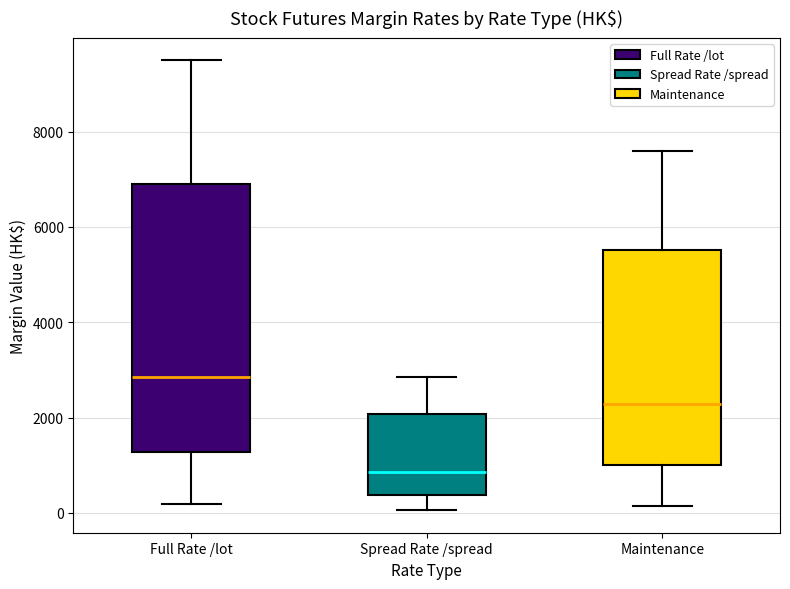

Reading left to right, transcribe this box plot: for each box, give where its median line is, the range the box spans, and where its two whiskers end, as read against the y-axis. The values are not printed on the chart, so give them approximately, as read against the axis.

Full Rate /lot: median 2800, box 1200 to 6800, whiskers 200 to 9400
Spread Rate /spread: median 800, box 400 to 2000, whiskers 0 to 2800
Maintenance: median 2200, box 1000 to 5600, whiskers 200 to 7600